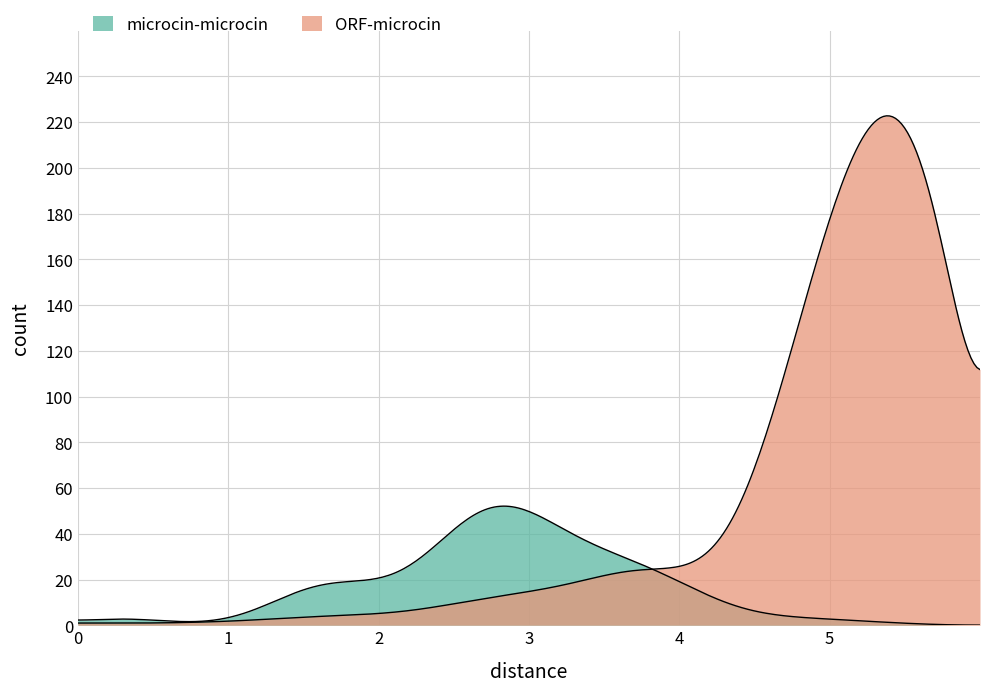

Rank the series by their average value, from highest to lowest.

ORF-microcin, microcin-microcin